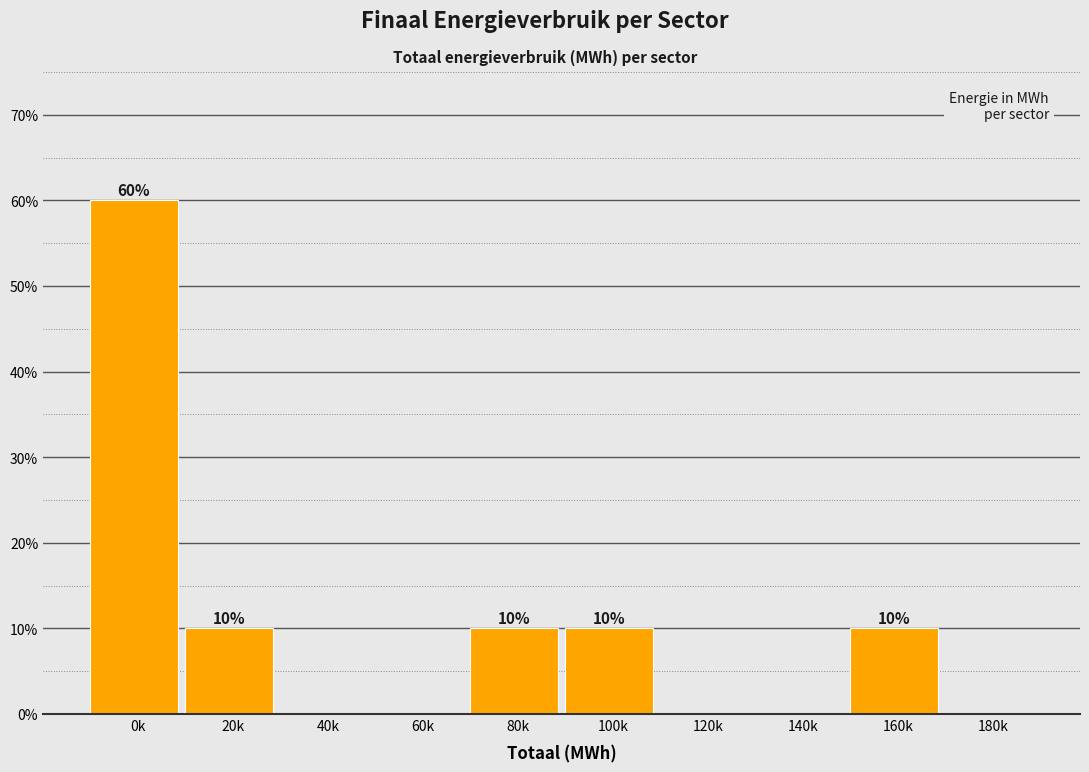

Reading left to right, what are all the values shown in this chart?

0k=60	20k=10	40k=0	60k=0	80k=10	100k=10	120k=0	140k=0	160k=10	180k=0